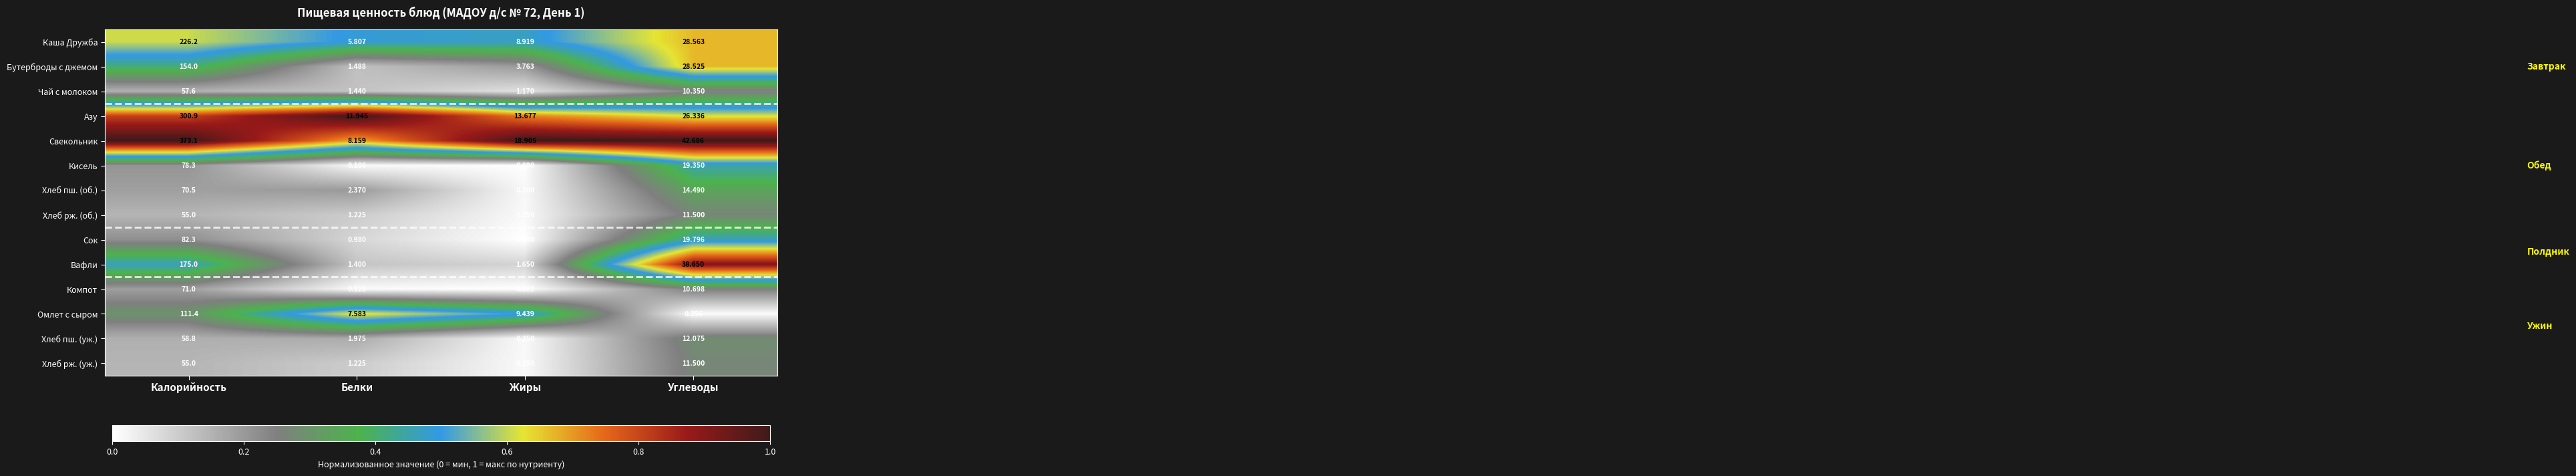

Where does the Бутерброды с джемом series first go above 28?

Калорийность